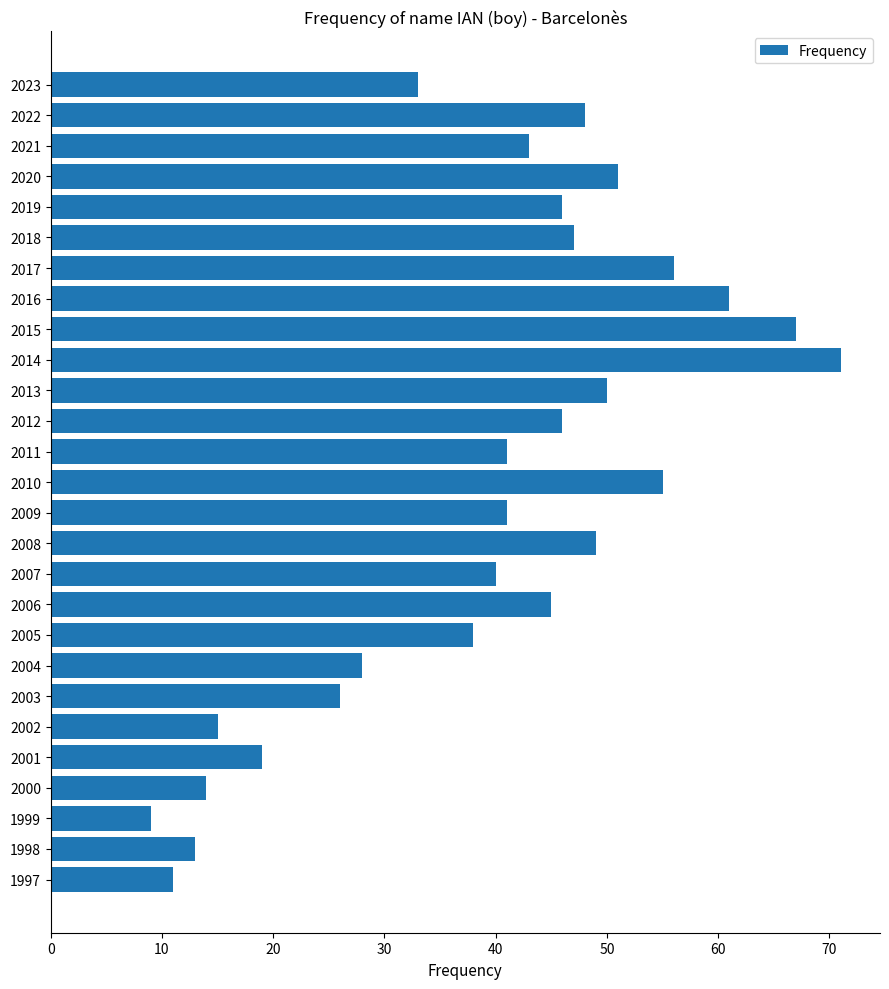

Reading top to bottom, what are all the values shown in this chart?

33	48	43	51	46	47	56	61	67	71	50	46	41	55	41	49	40	45	38	28	26	15	19	14	9	13	11